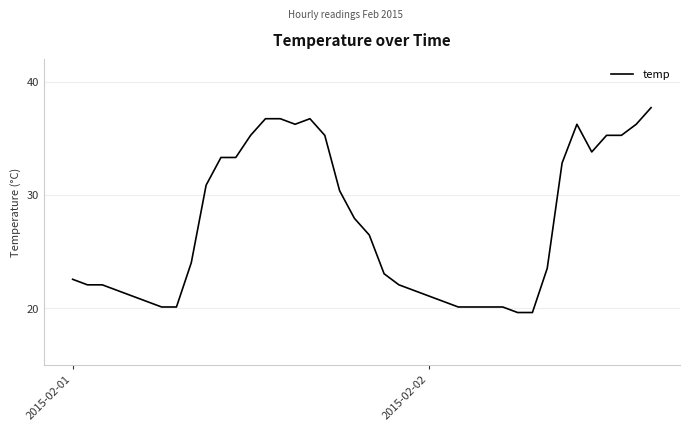

What is the difference between the maximum and minimum values?

18.1